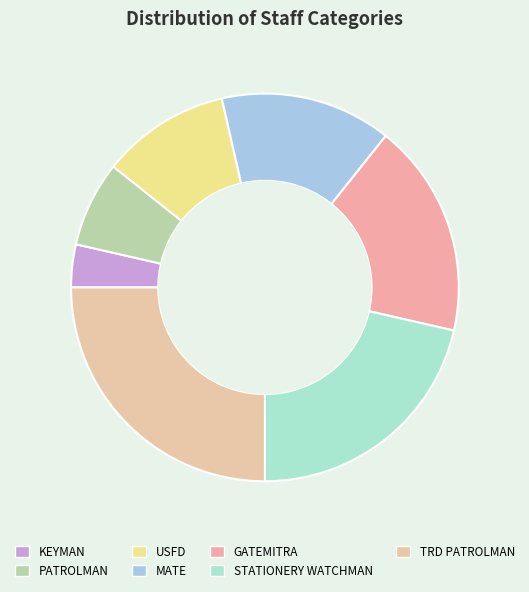

Rank the categories by value from highest to lowest.

TRD PATROLMAN, STATIONERY WATCHMAN, GATEMITRA, MATE, USFD, PATROLMAN, KEYMAN